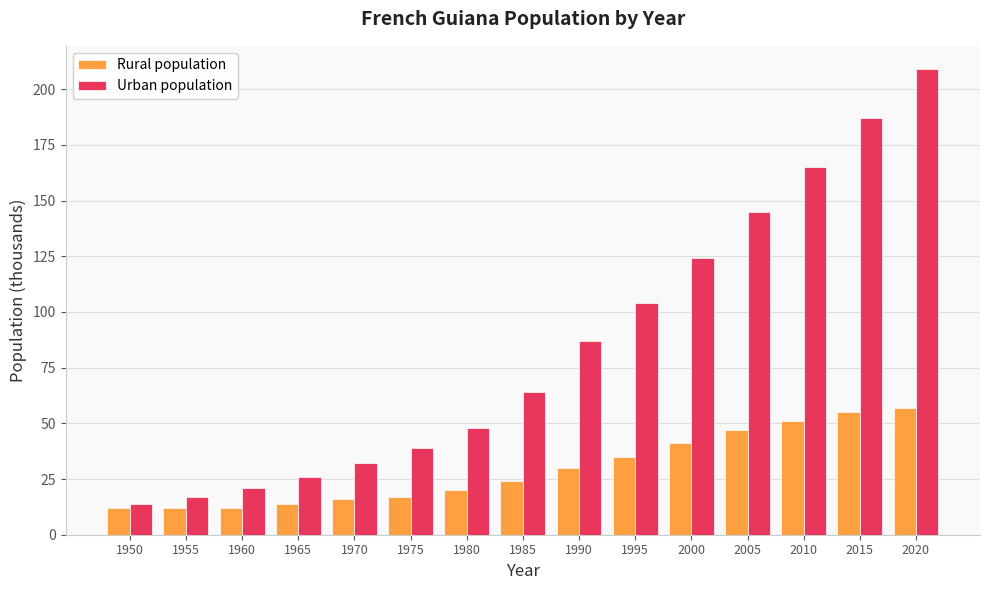

What is the spread (max minus min) of values at 1960?

9